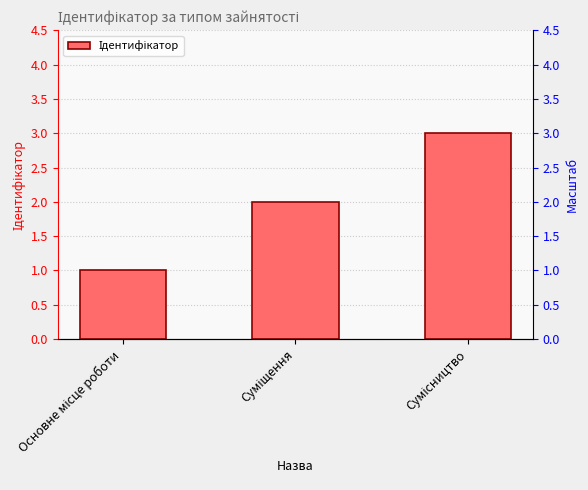

Reading left to right, list all the values displayed in this chart.

Основне місце роботи=1	Суміщення=2	Сумісництво=3